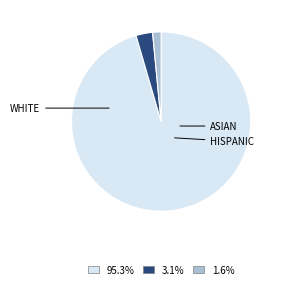

Is there any slice that represents more than half of the pie?

Yes